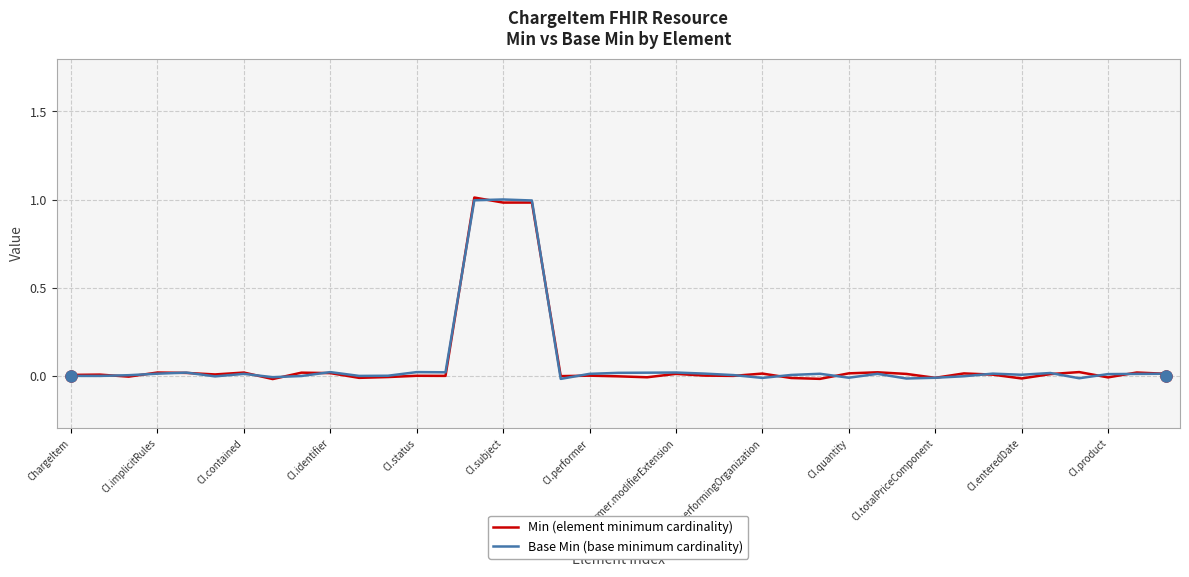

How many series are shown in this chart?

2